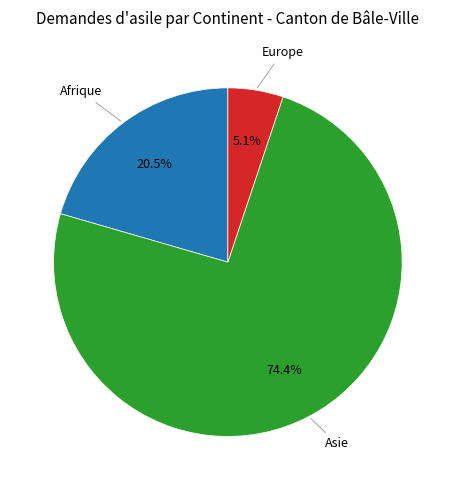

Does any single category account for the majority?

Yes